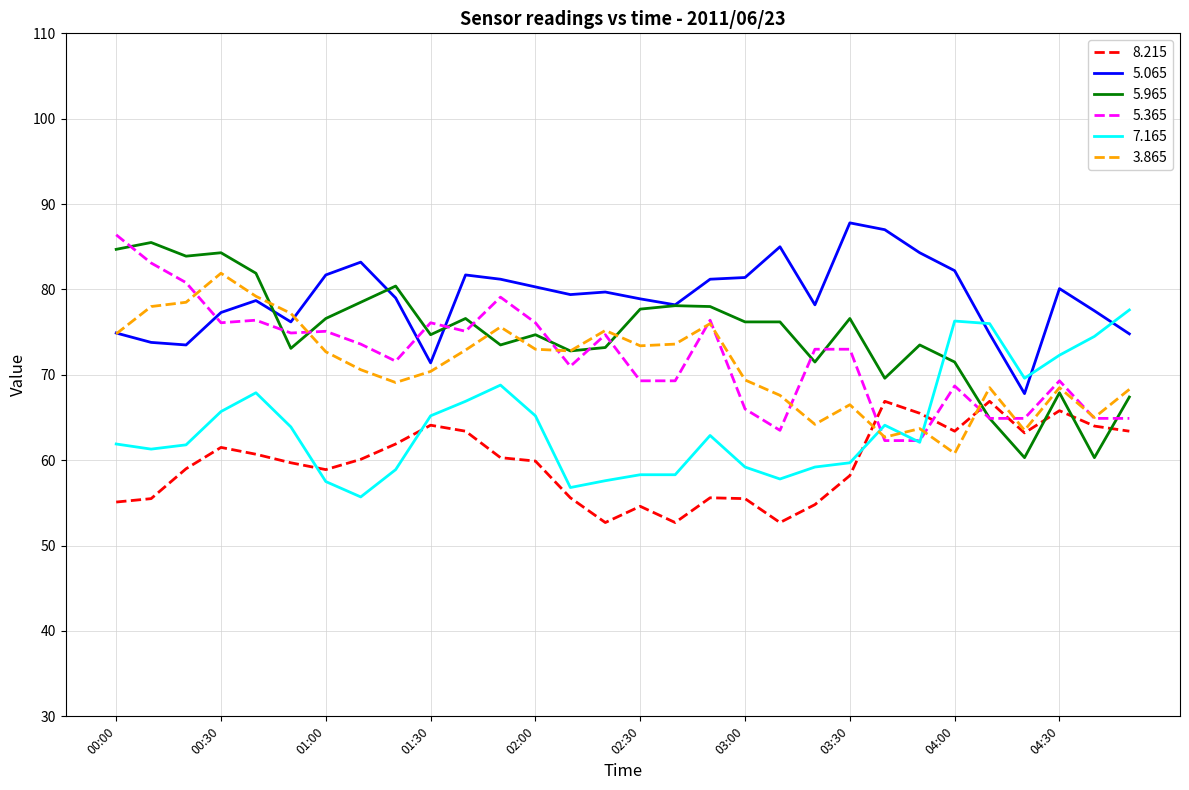

What is the minimum value for 5.965?

60.3